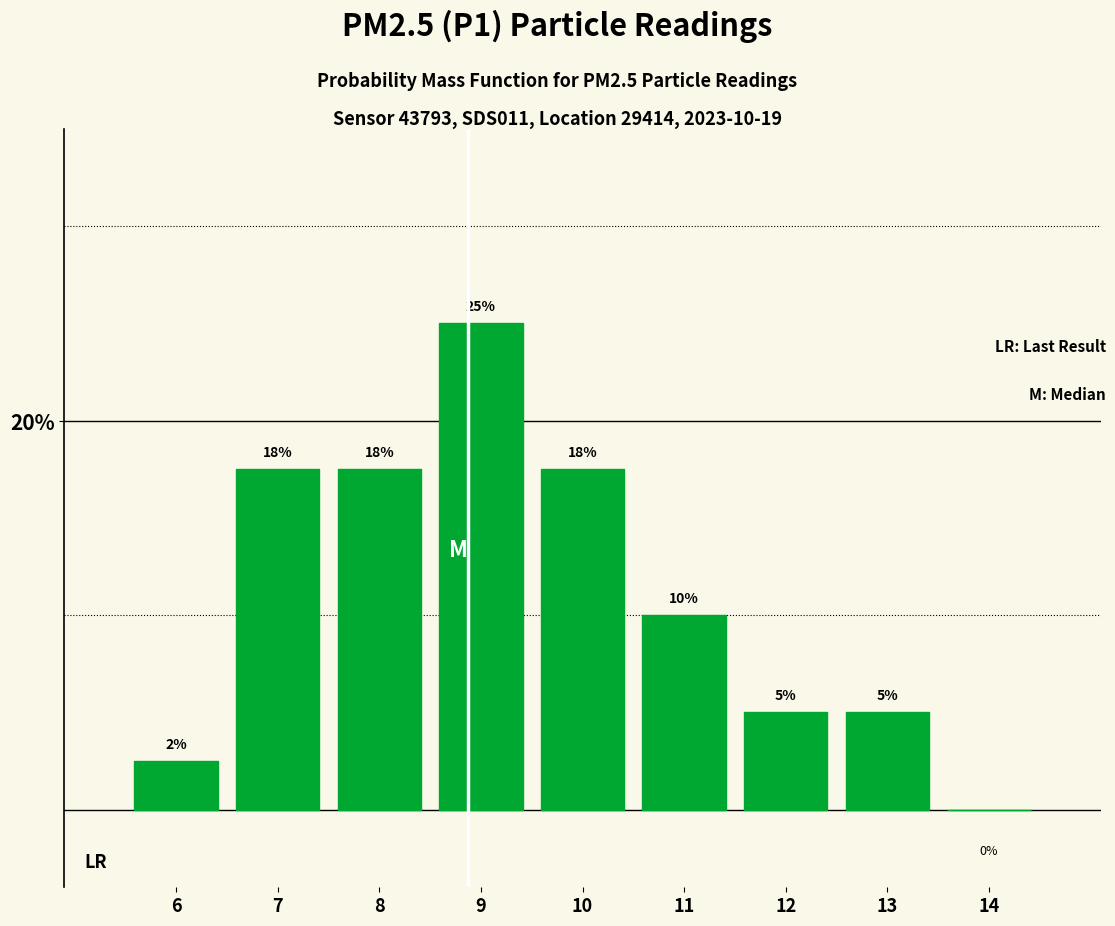

What is the change in value from 13 to 14?

-5.0